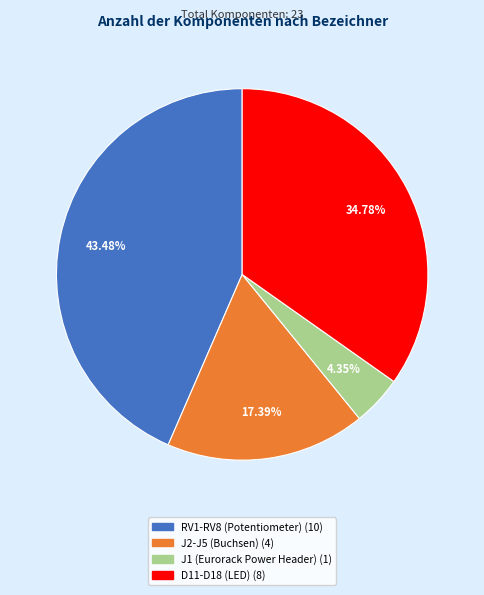

How many segments does this pie chart have?

4